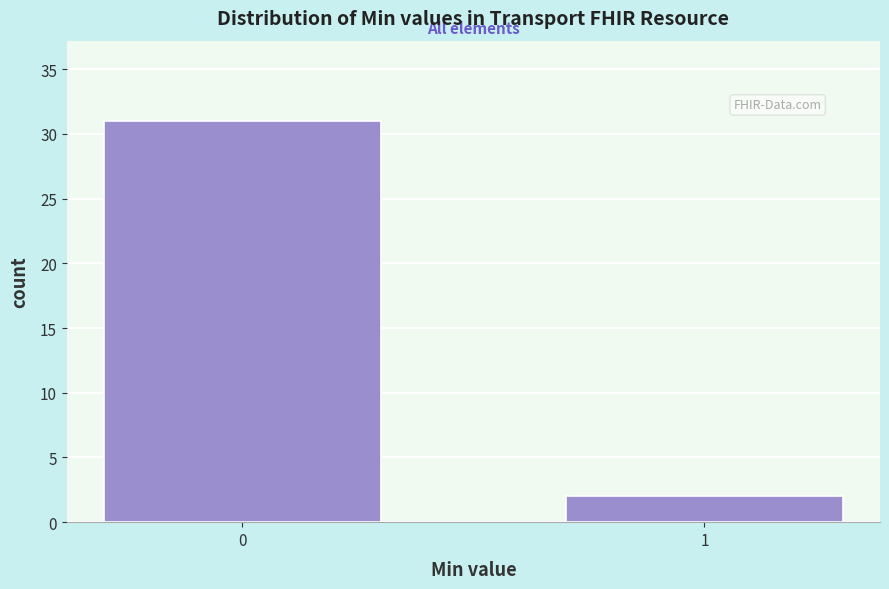

Reading left to right, what are all the values shown in this chart?

0=31	1=2